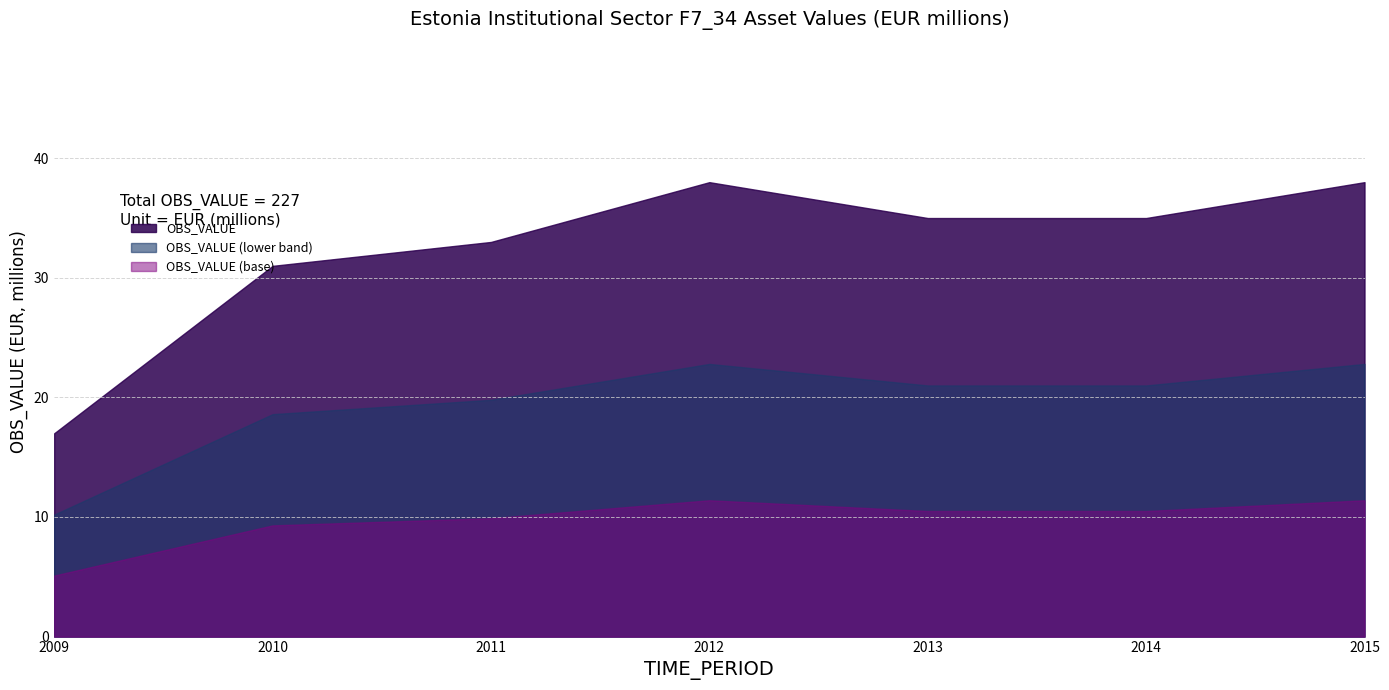

What is the greatest value displayed?

38.0